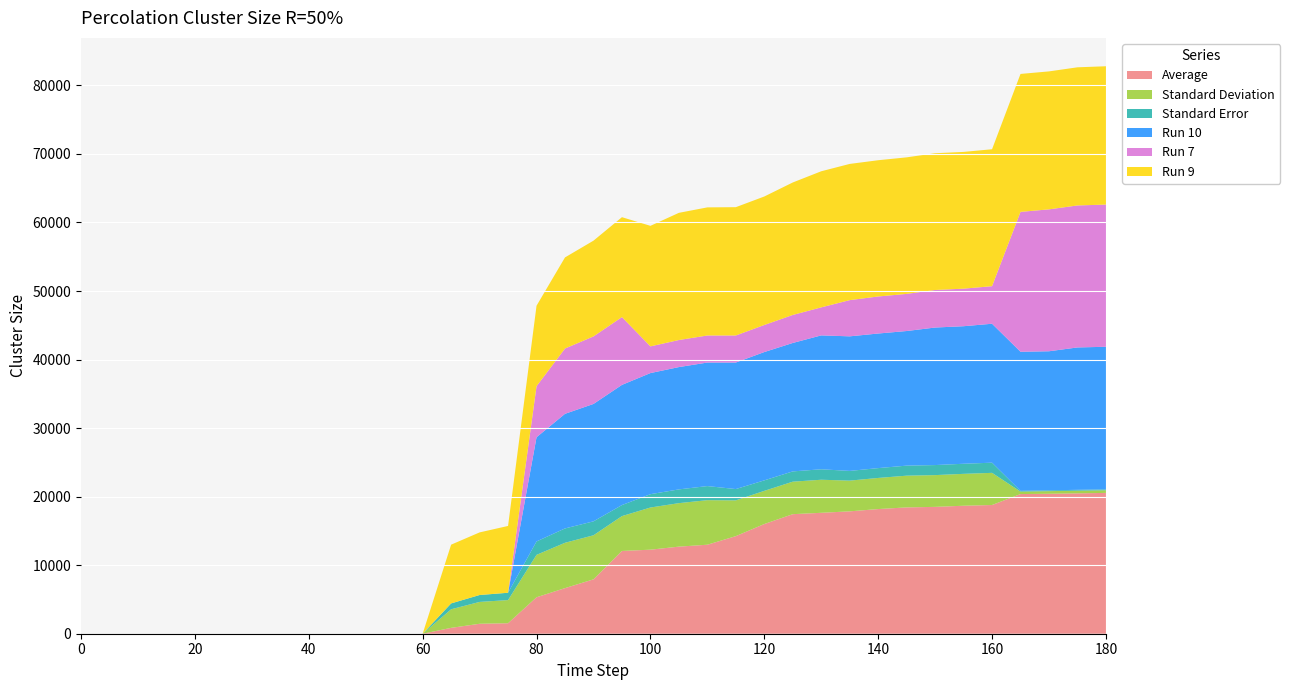

Reading left to right, transcribe all the data shown in this chart.

Average: 0.0	0.0	0.0	0.0	0.0	0.0	0.0	0.0	0.0	0.0	0.0	0.0	0.0	856.9	1452.7	1532.8	5320.5	6653.1	7934.7	12074.5	12261.4	12705.5	12985.6	14239.0	16004.7	17442.9	17642.0	17854.0	18188.3	18429.8	18507.5	18672.3	18780.2	20377.0	20418.5	20478.3	20544.8
Standard Deviation: 0.0	0.0	0.0	0.0	0.0	0.0	0.0	0.0	0.0	0.0	0.0	0.0	0.0	2709.8	3187.1	3377.0	6187.6	6615.2	6427.7	5086.3	6151.0	6345.2	6499.5	5216.1	4839.1	4739.8	4822.9	4481.5	4538.8	4629.3	4633.4	4652.4	4690.2	357.3	382.1	391.9	389.4
Standard Error: 0.0	0.0	0.0	0.0	0.0	0.0	0.0	0.0	0.0	0.0	0.0	0.0	0.0	856.9	1007.8	1067.9	1956.7	2091.9	2032.6	1608.4	1945.1	2006.5	2055.3	1649.5	1530.3	1498.9	1525.1	1417.2	1435.3	1463.9	1465.2	1471.2	1483.2	113.0	120.8	123.9	123.1
Run 10: 0.0	0.0	0.0	0.0	0.0	0.0	0.0	0.0	0.0	0.0	0.0	0.0	0.0	0.0	0.0	0.0	15199.0	16723.0	17127.0	17535.0	17669.0	17844.0	18022.0	18460.0	18720.0	18738.0	19535.0	19634.0	19636.0	19639.0	20065.0	20068.0	20270.0	20288.0	20288.0	20772.0	20807.0
Run 7: 0.0	0.0	0.0	0.0	0.0	0.0	0.0	0.0	0.0	0.0	0.0	0.0	0.0	0.0	0.0	0.0	7445.0	9528.0	9852.0	9889.0	3895.0	3947.0	3947.0	3947.0	3947.0	4086.0	4087.0	5281.0	5403.0	5416.0	5477.0	5477.0	5480.0	20408.0	20702.0	20716.0	20744.0
Run 9: 0.0	0.0	0.0	0.0	0.0	0.0	0.0	0.0	0.0	0.0	0.0	0.0	0.0	8569.0	9135.0	9745.0	11744.0	13290.0	13969.0	14577.0	17586.0	18556.0	18691.0	18718.0	18746.0	19328.0	19855.0	19873.0	19877.0	19921.0	19951.0	19952.0	19978.0	20126.0	20128.0	20154.0	20180.0